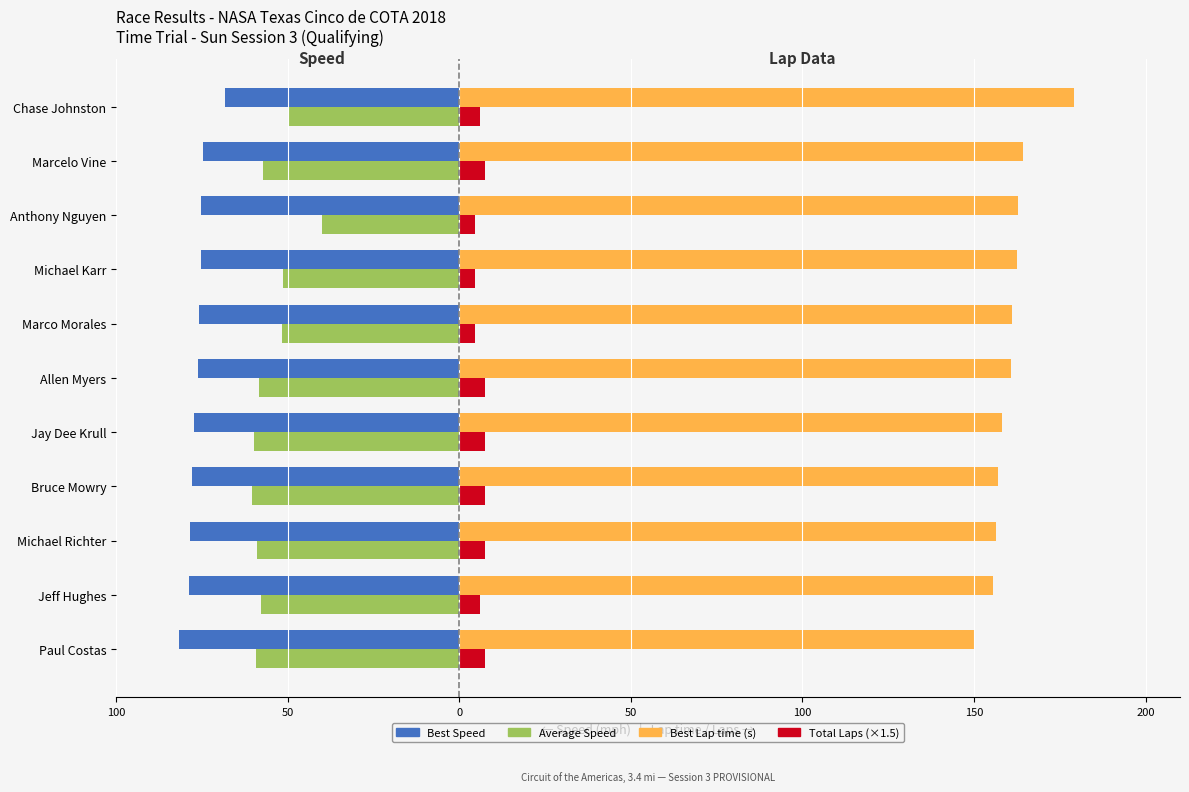

What are all the series names shown in the legend?

Best Speed, Average Speed, Best Lap time (s), Total Laps (×1.5)